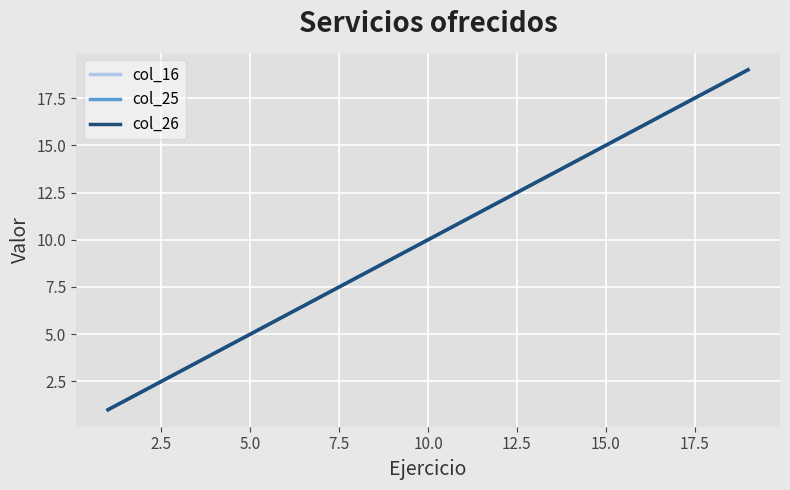

True or false: col_25 and col_16 cross at least once.

False